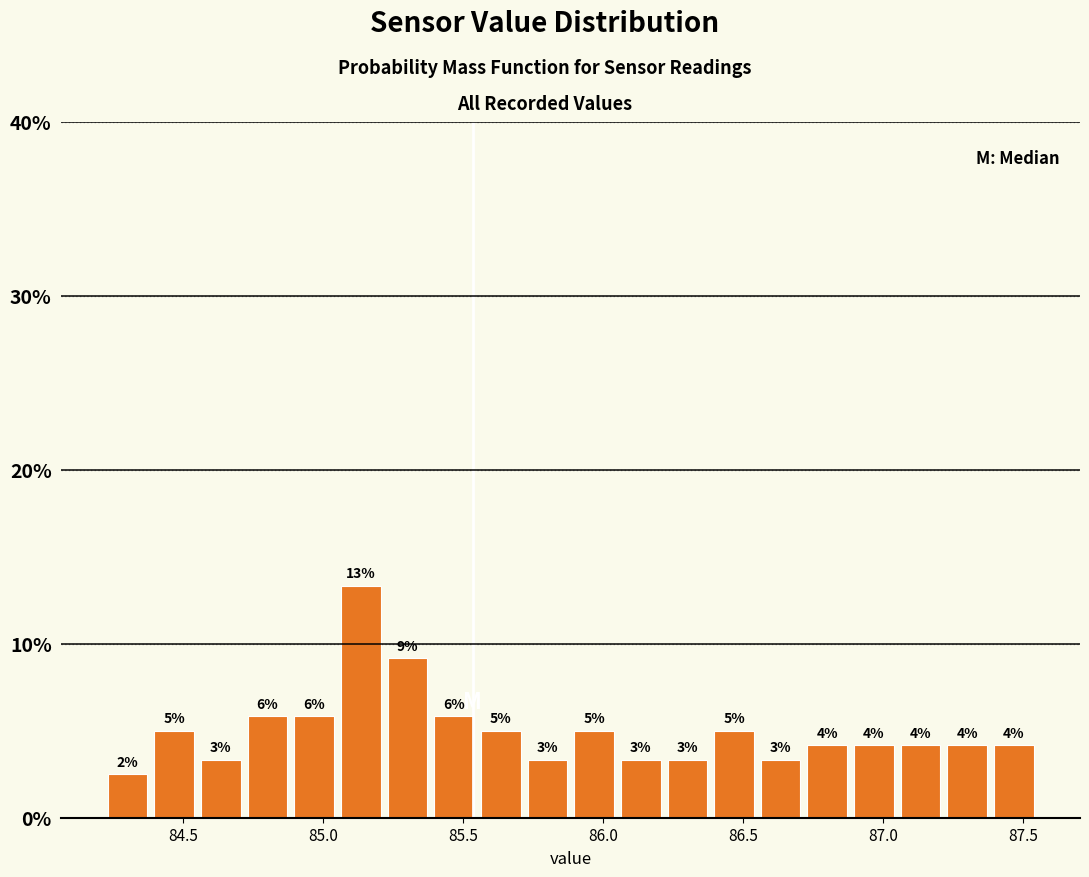

Around what value on the x-axis is the tallest bar? Give the approximate position of its centre, as read against the axis.

85.15